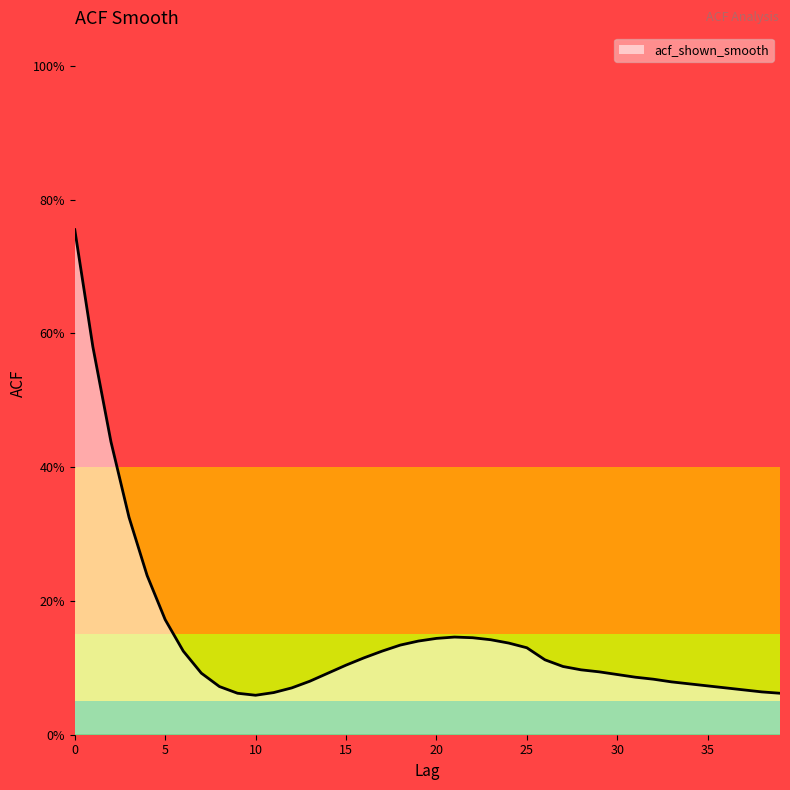

Does the chart have visible grid lines?

No